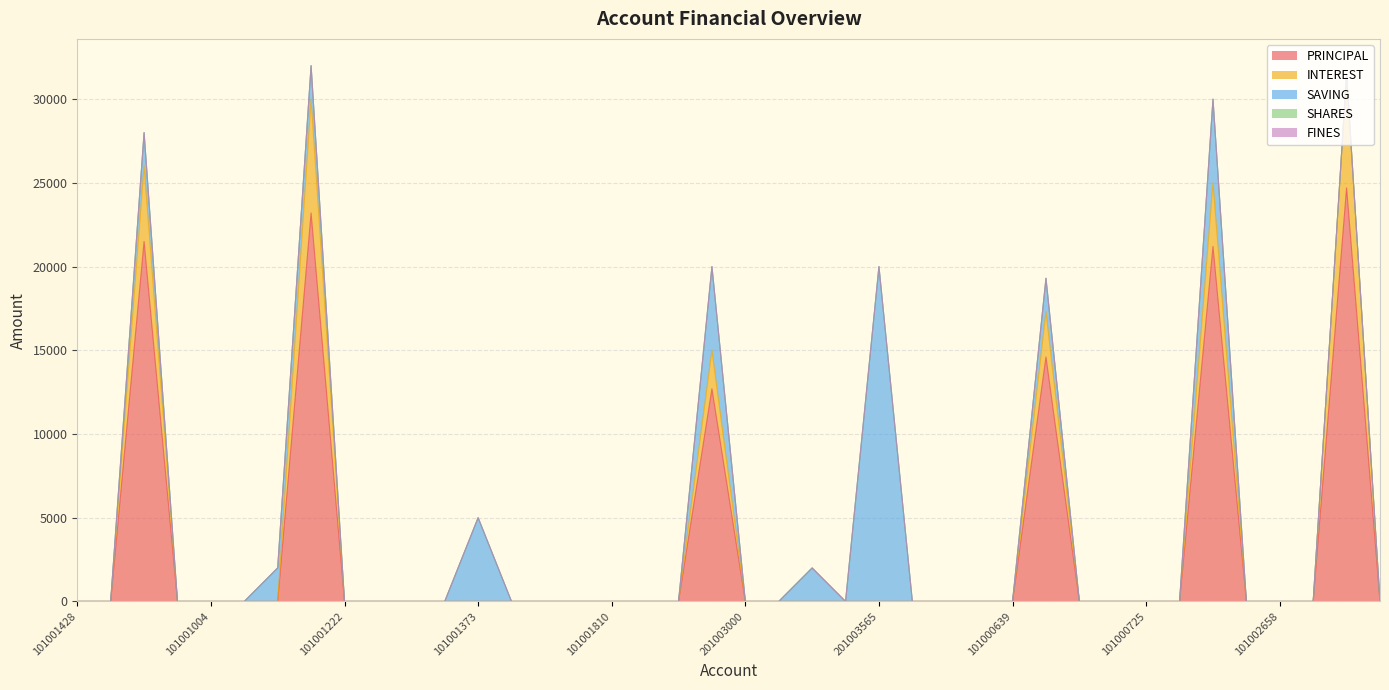

In SAVING, how many points are lower than both neighbors (excluding endpoints)?

1